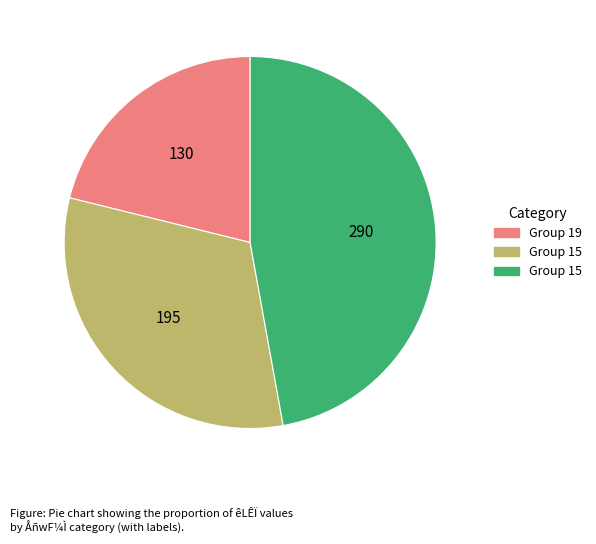

Is there any slice that represents more than half of the pie?

No